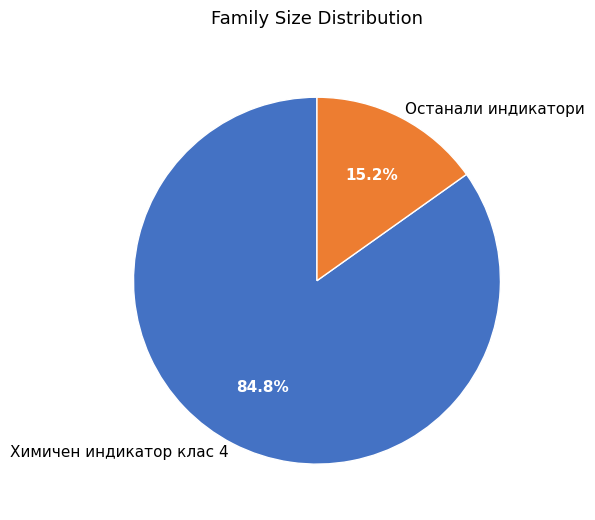

Which slice is the largest?

Химичен индикатор клас 4